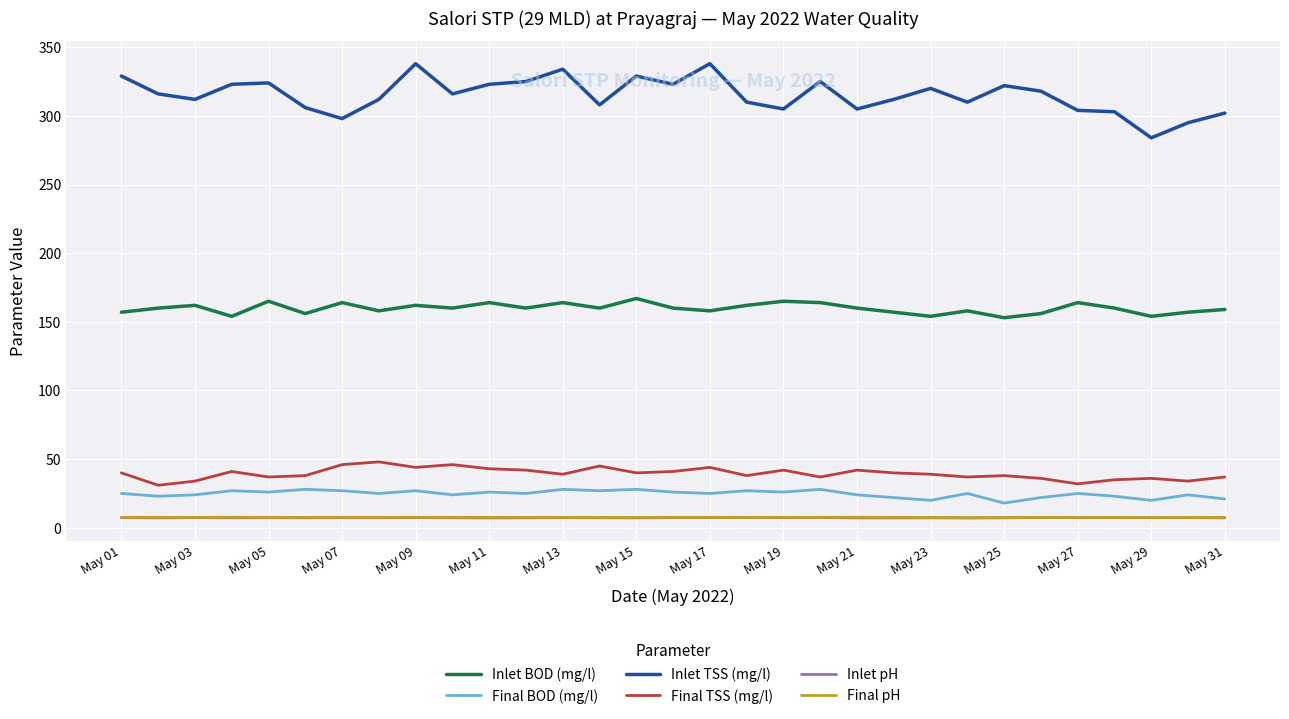

True or false: Final pH and Final BOD (mg/l) cross at least once.

False